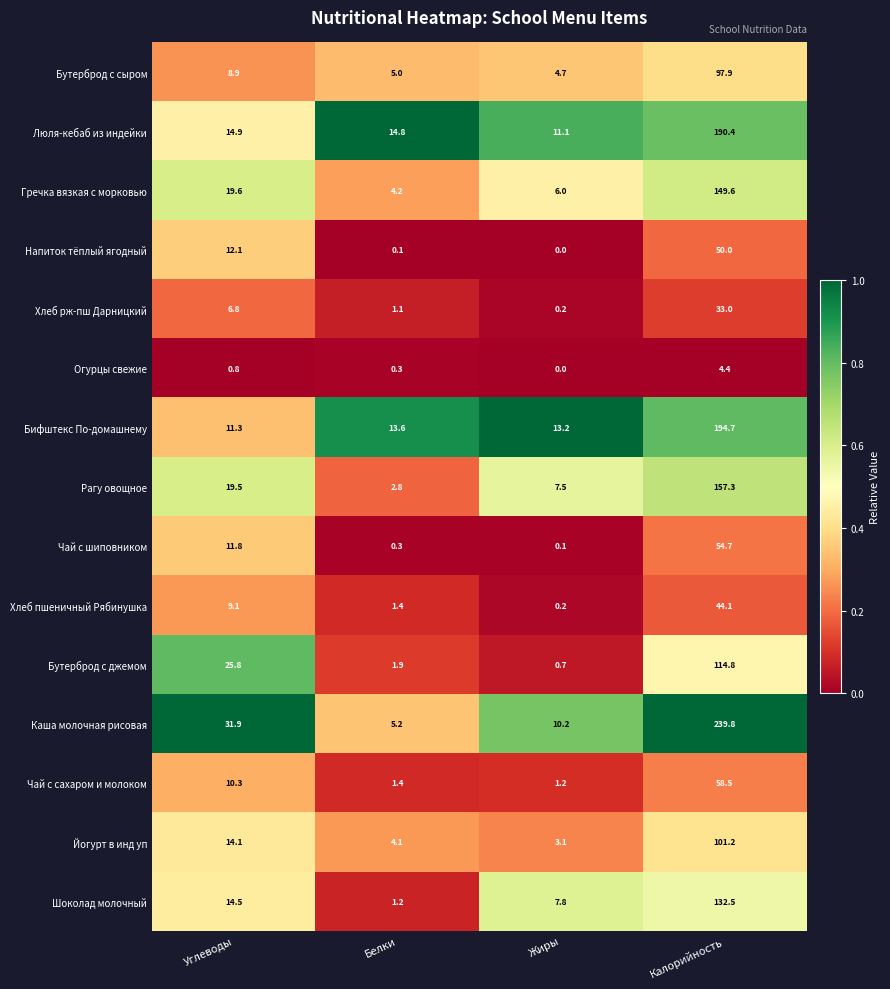

Rank the series by their maximum value, from lowest to highest.

Огурцы свежие, Хлеб рж-пш Дарницкий, Хлеб пшеничный Рябинушка, Напиток тёплый ягодный, Чай с шиповником, Чай с сахаром и молоком, Бутерброд с сыром, Йогурт в инд уп, Бутерброд с джемом, Шоколад молочный, Гречка вязкая с морковью, Рагу овощное, Люля-кебаб из индейки, Бифштекс По-домашнему, Каша молочная рисовая